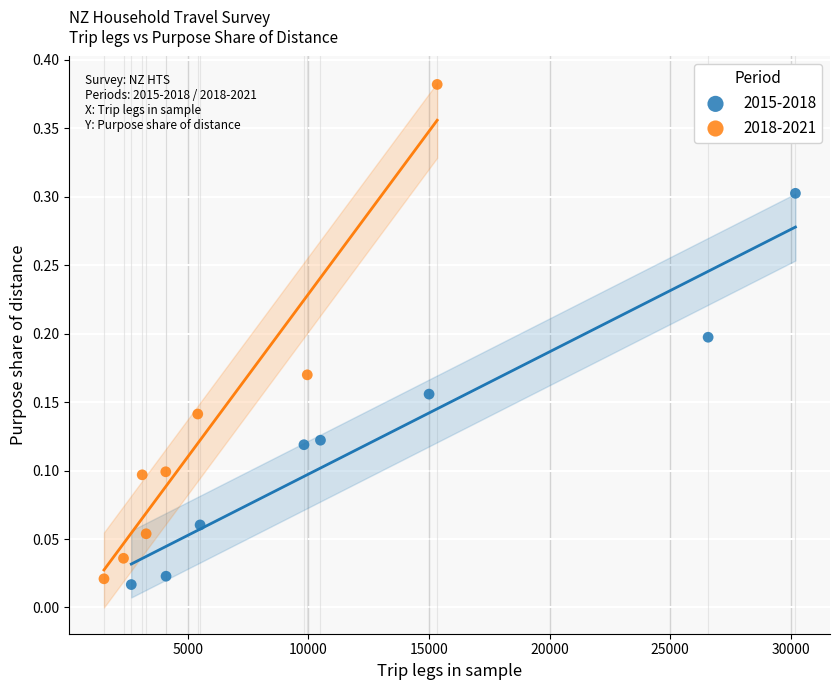

Which series has the largest Y range (max minus min)?

2018-2021